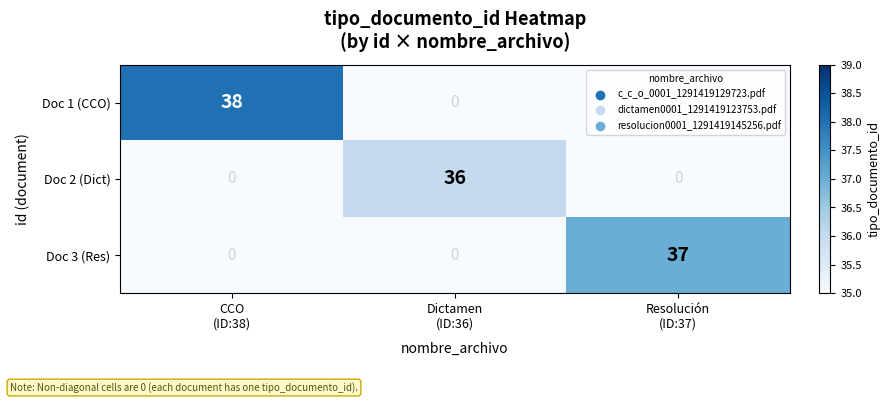

Rank the series by their average value, from lowest to highest.

Doc 2 (Dict), Doc 3 (Res), Doc 1 (CCO)